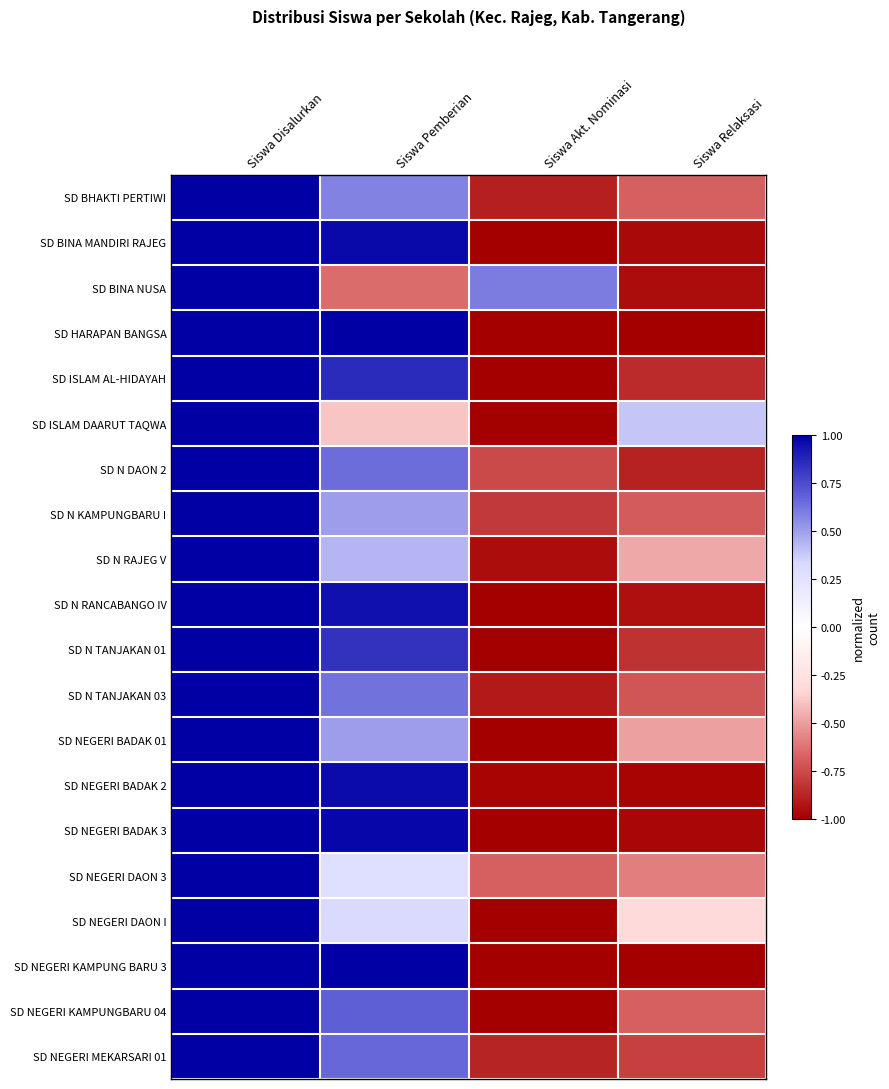

At Siswa Pemberian, list the series in order from smallest to largest.

SD BINA NUSA, SD ISLAM DAARUT TAQWA, SD NEGERI DAON 3, SD NEGERI DAON I, SD N RAJEG V, SD NEGERI BADAK 01, SD N KAMPUNGBARU I, SD BHAKTI PERTIWI, SD N TANJAKAN 03, SD N DAON 2, SD NEGERI MEKARSARI 01, SD NEGERI KAMPUNGBARU 04, SD N TANJAKAN 01, SD ISLAM AL-HIDAYAH, SD N RANCABANGO IV, SD NEGERI BADAK 2, SD BINA MANDIRI RAJEG, SD NEGERI BADAK 3, SD HARAPAN BANGSA, SD NEGERI KAMPUNG BARU 3